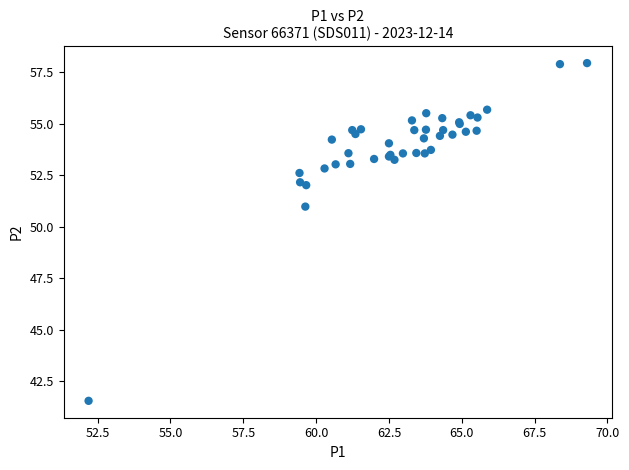

What Y value in the scatter plot is closest to 49?

51.0